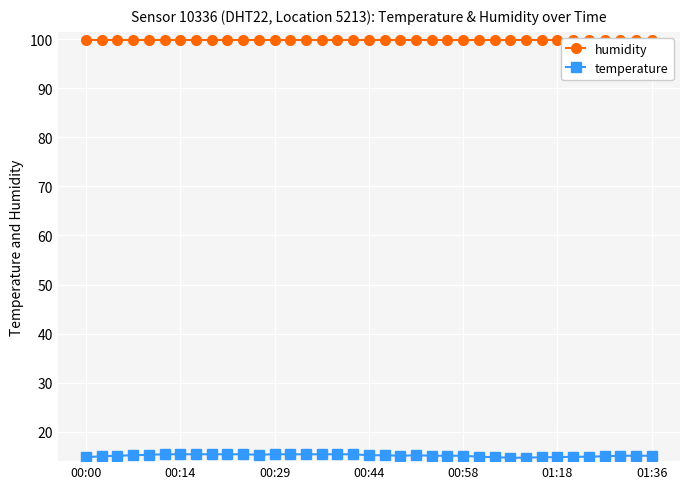

True or false: temperature has more than 0 interior local peaks.

True